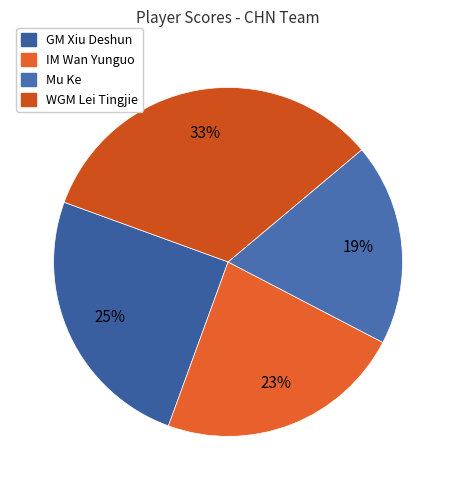

Rank the categories by value from highest to lowest.

WGM Lei Tingjie, GM Xiu Deshun, IM Wan Yunguo, Mu Ke